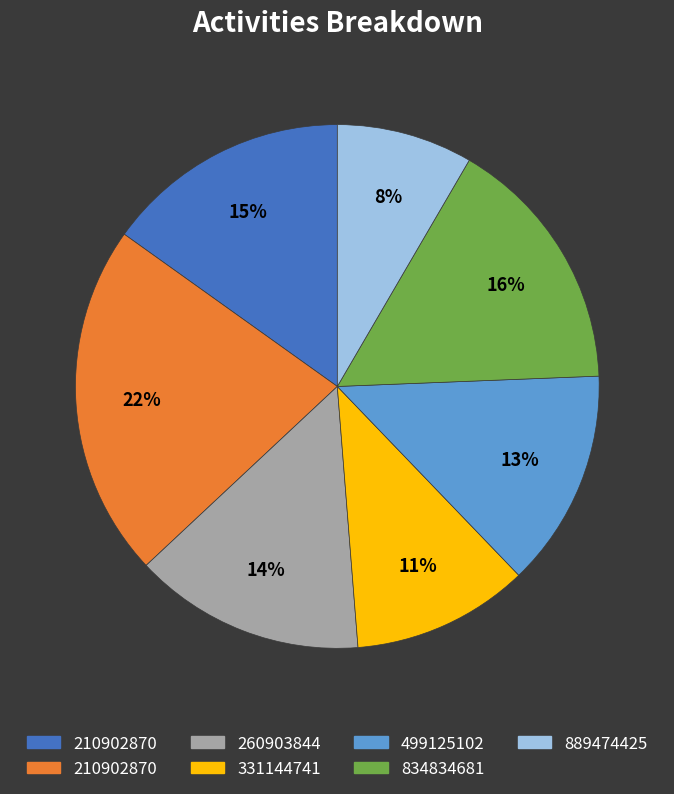

To the nearest percent, what is the average slice percentage?

14%